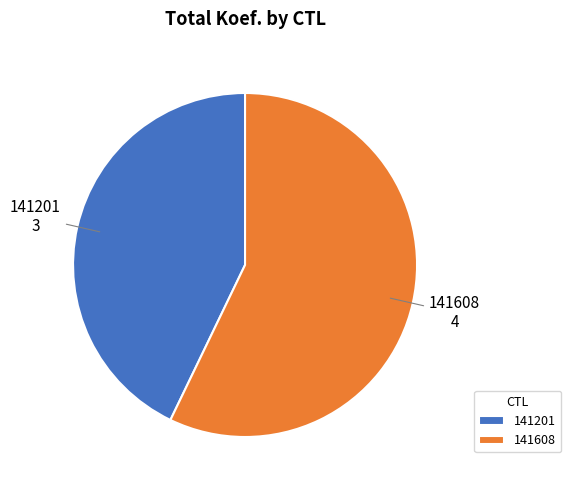

Is there a majority slice in this chart?

Yes